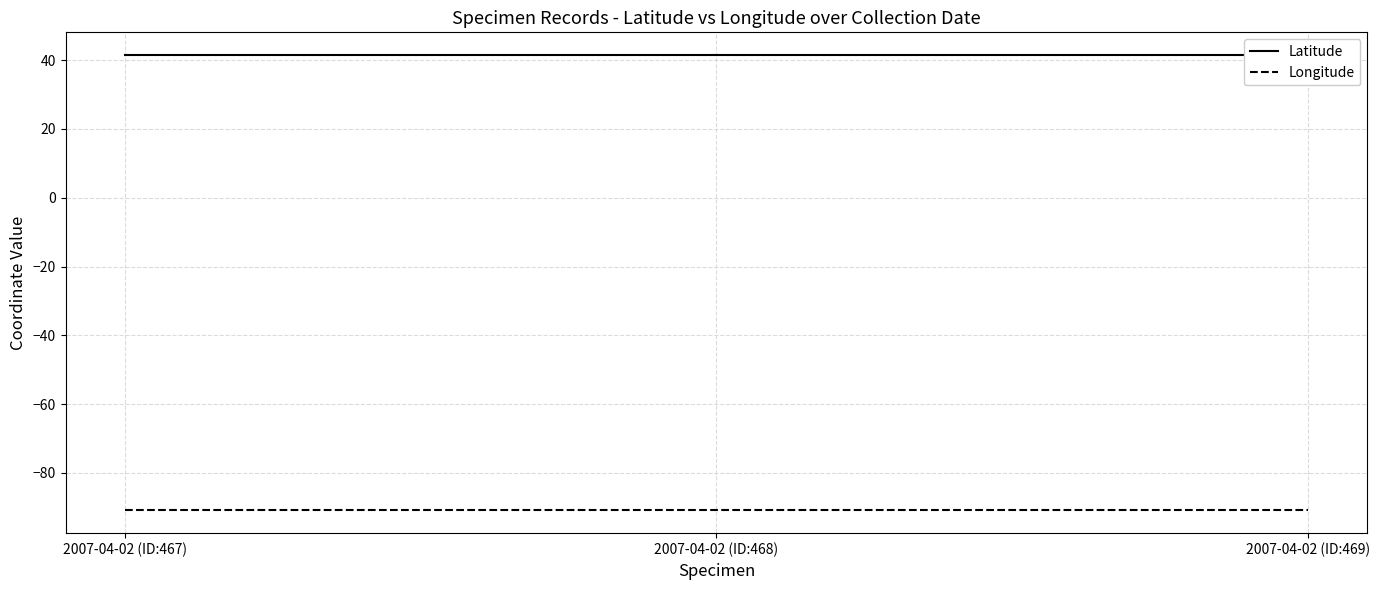

What is the label of the 3rd point from the left?

2007-04-02 (ID:469)